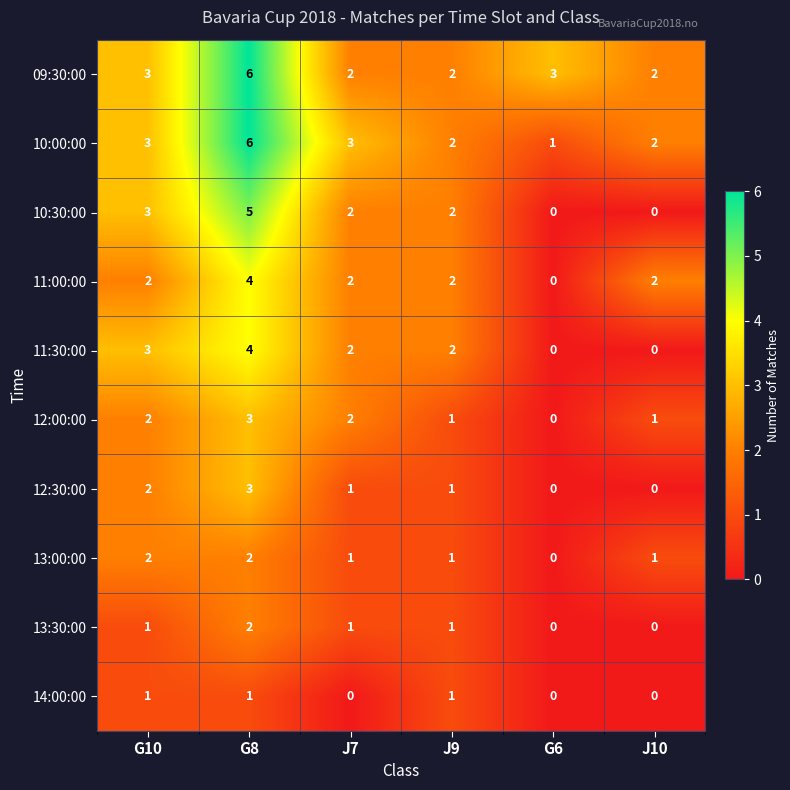

The 11:00:00 series shows 3 at J7. True or false?

False